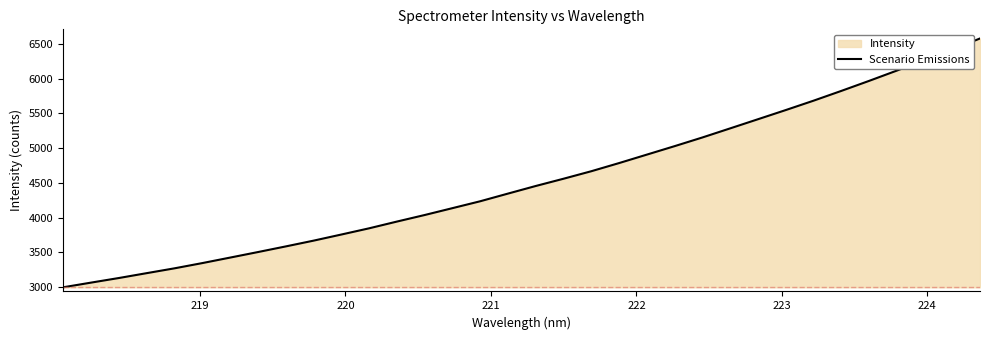

What is the maximum value shown in the chart?

6576.1